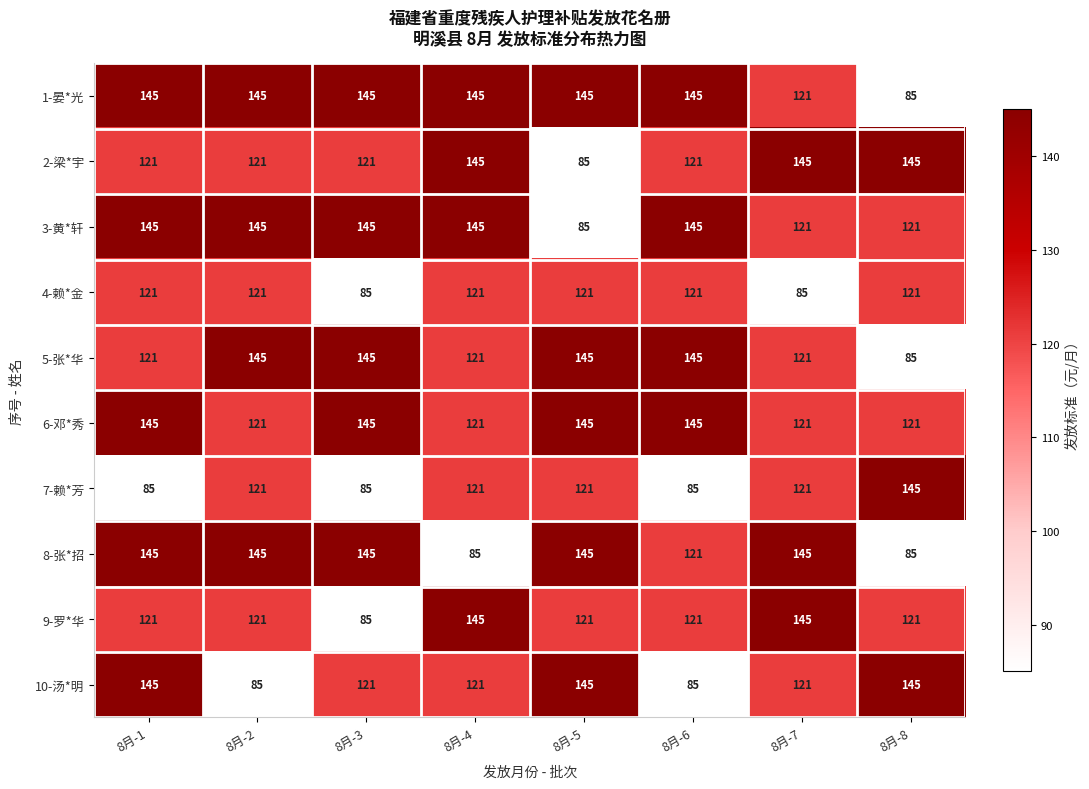

Which series changed the most between 8月-5 and 8月-7?

2-梁*宇